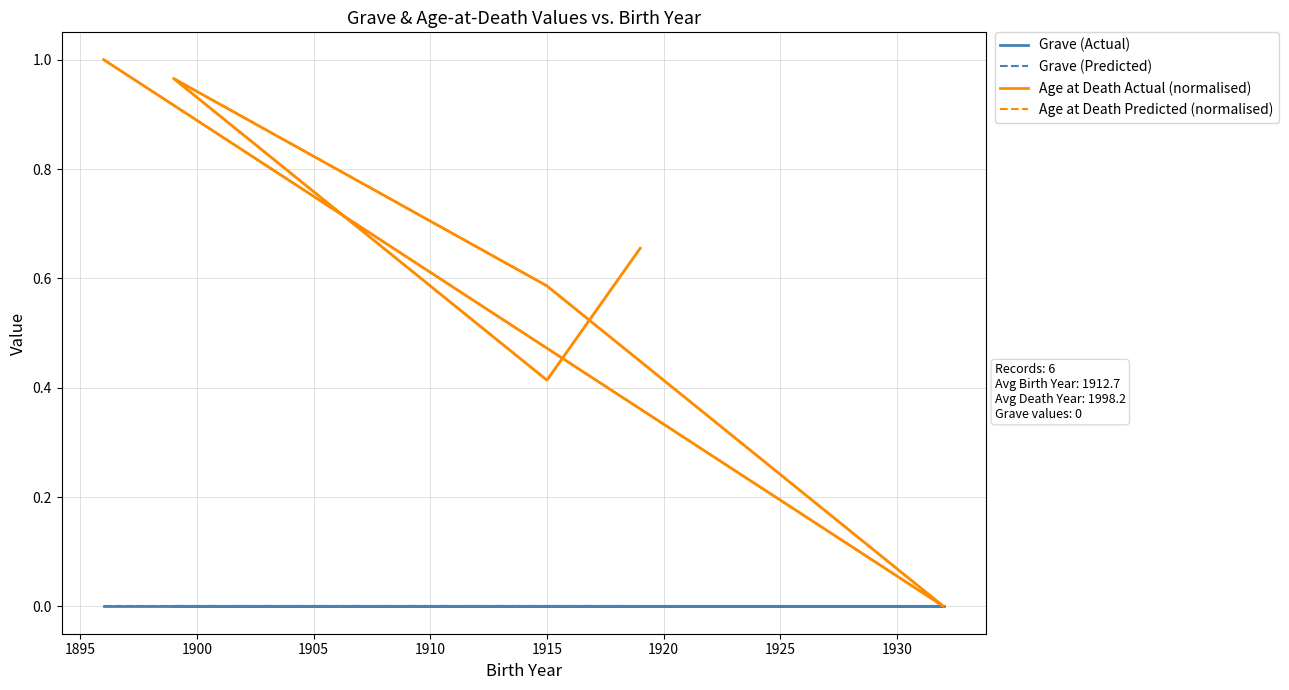

Rank the series by their maximum value, from lowest to highest.

Grave (Actual), Grave (Predicted), Age at Death Actual (normalised), Age at Death Predicted (normalised)